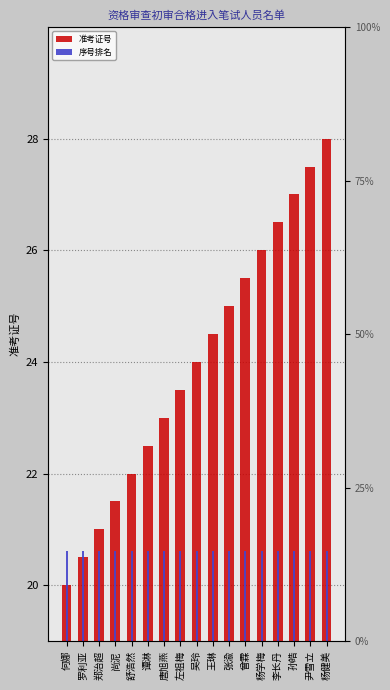

True or false: 准考证号 has a value of 32.6 at 唐旭燕.

False